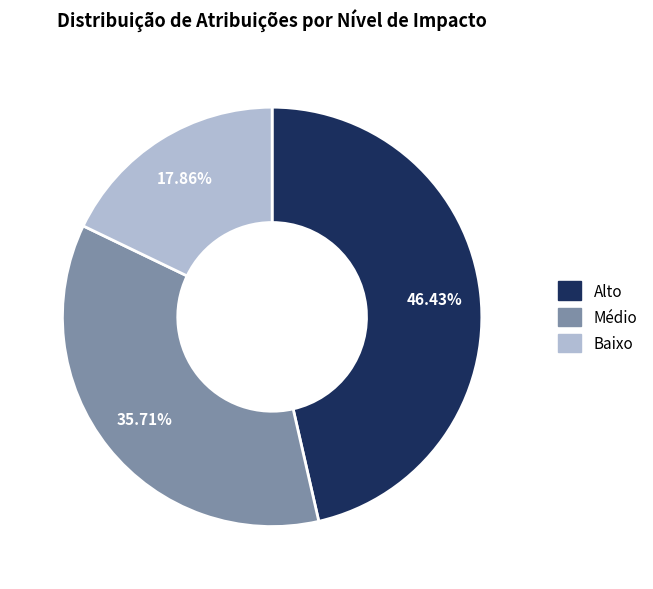

To the nearest percent, what is the average slice percentage?

33%